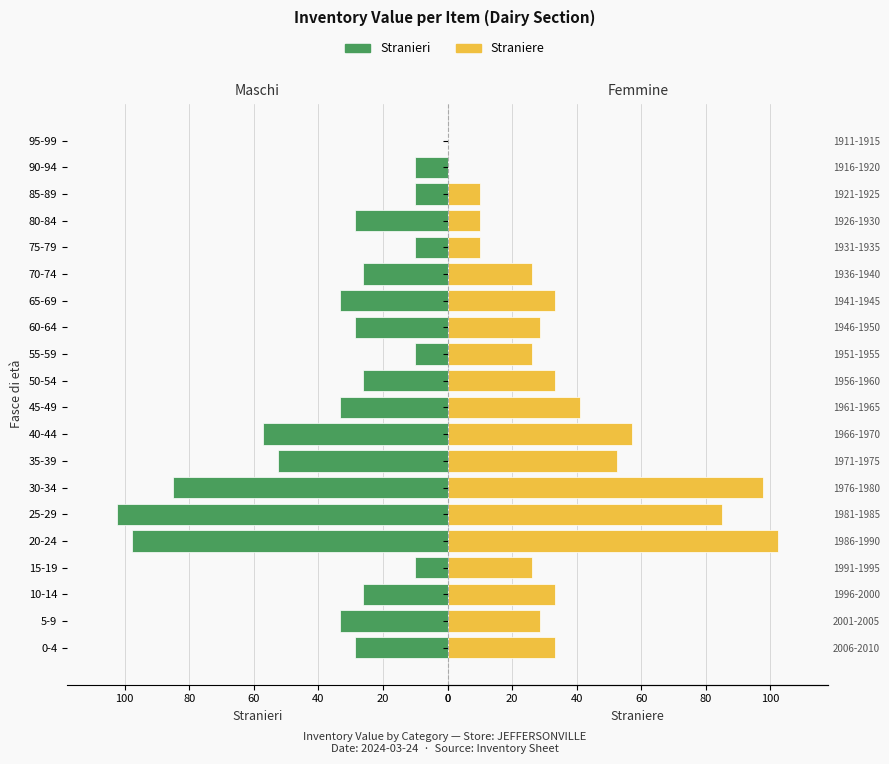

Count the number of categories in the chart.

20